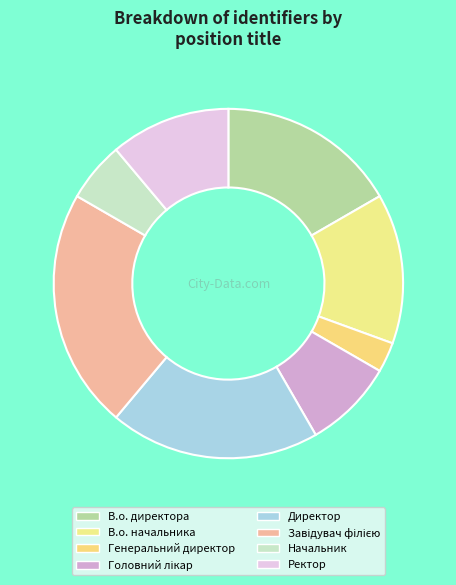

How many slices are in this pie chart?

8